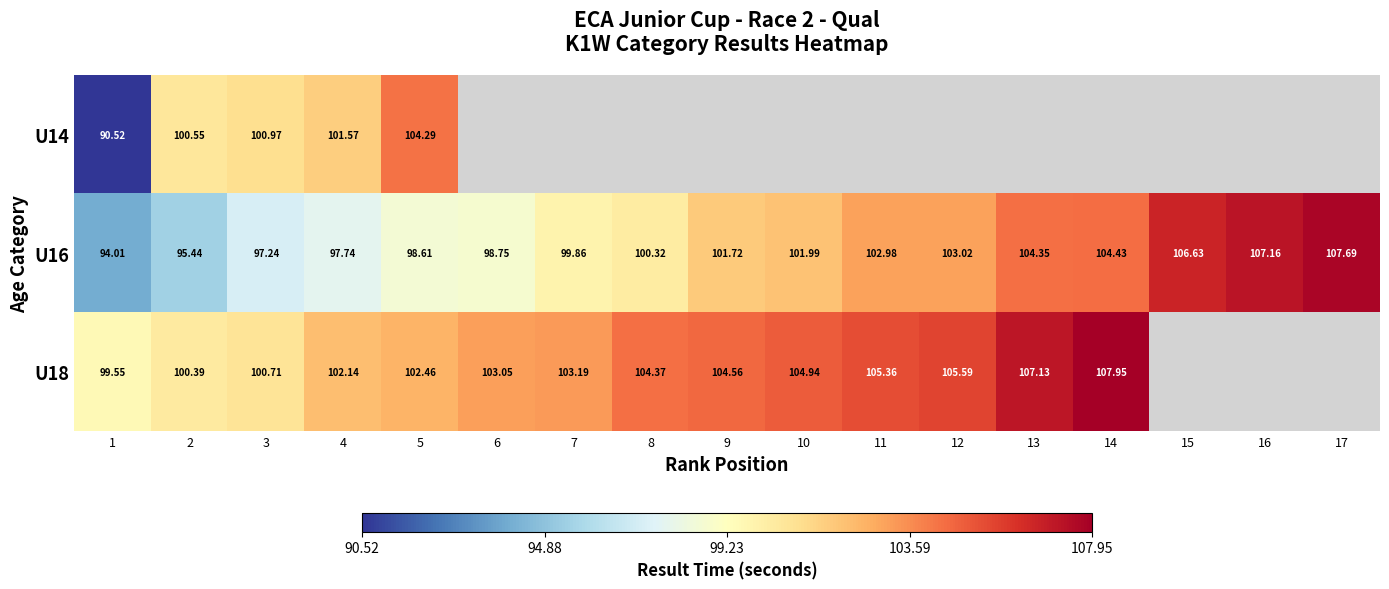

Is the value of U18 at 12 greater than the value of U16 at 14?

Yes